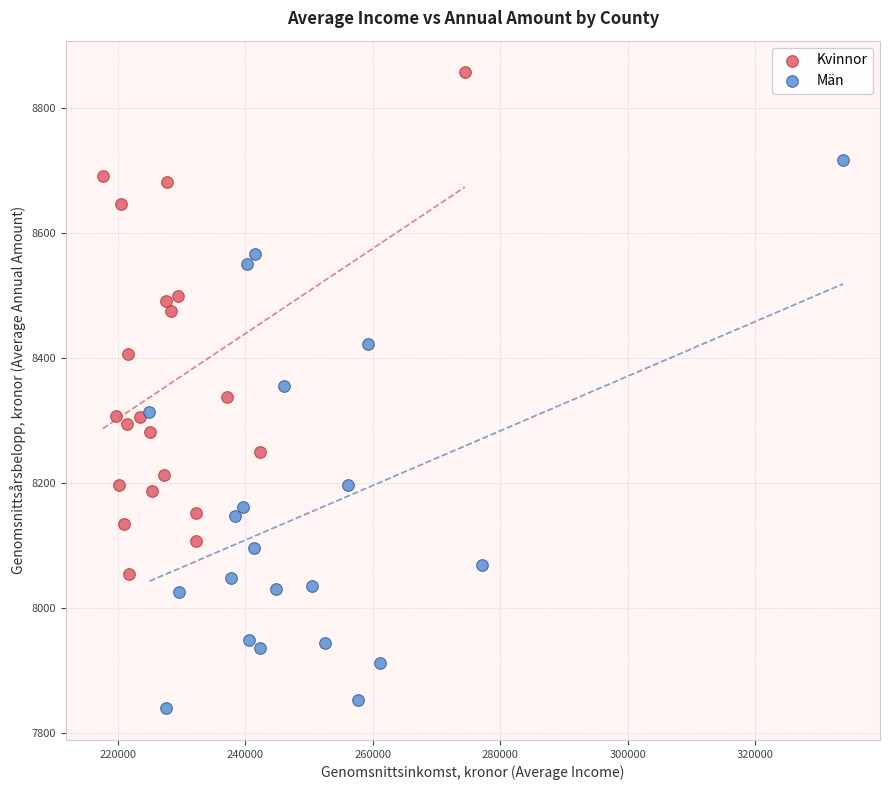

Which series reaches the maximum Y coordinate?

Kvinnor